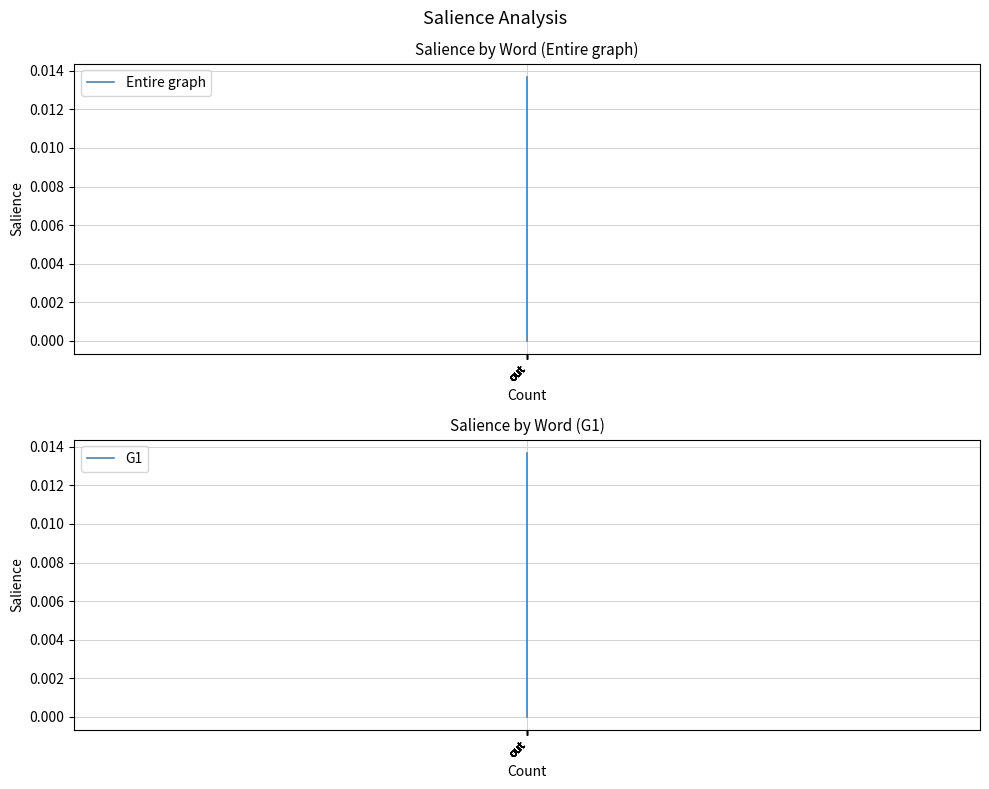

Count the number of categories in the chart.

14